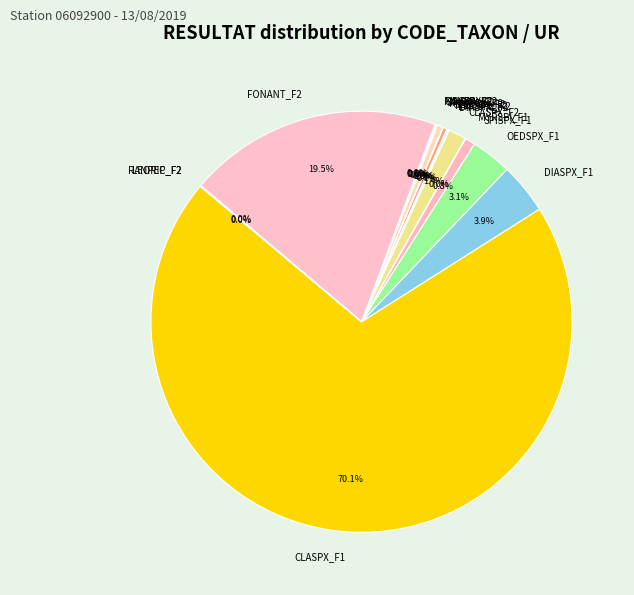

Combined, what portion of the pie is MELSPX_F2 and PHOSPX_F2?

0.7%